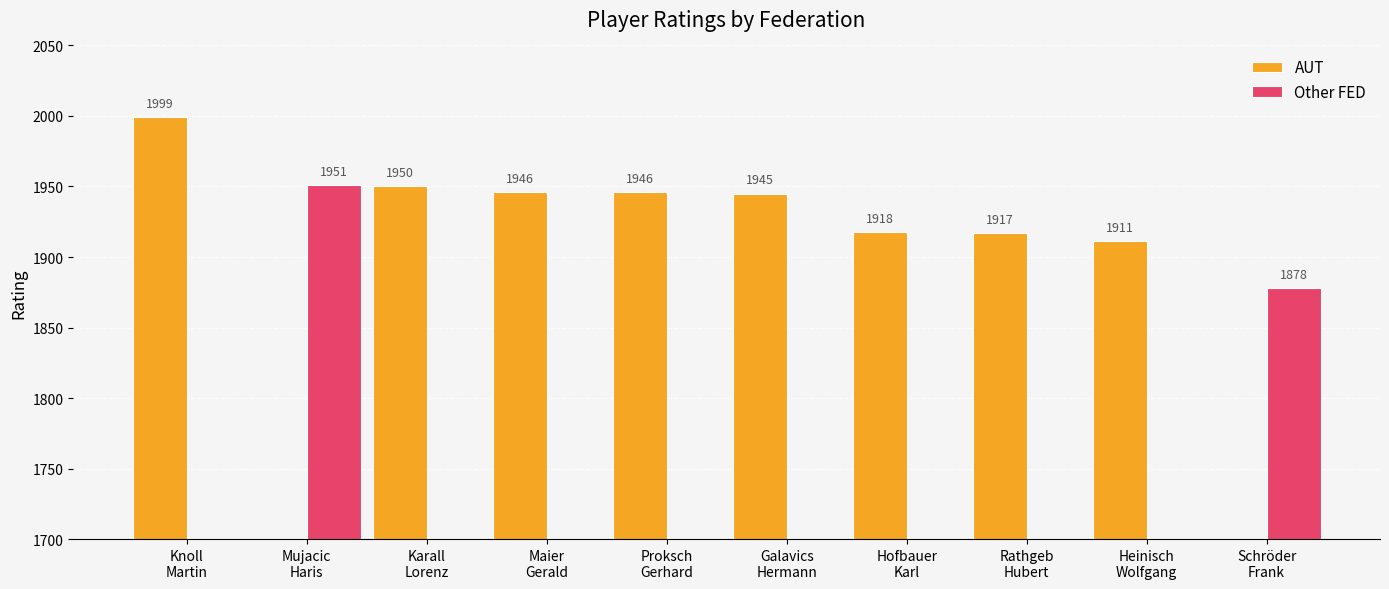

What is the maximum value for Other FED?

1951